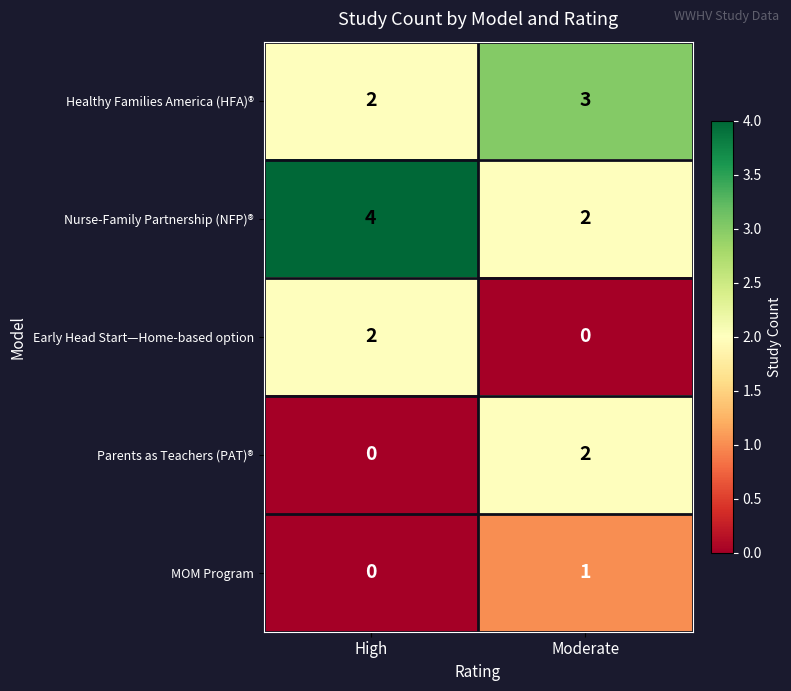

Reading left to right, what are all the values shown in this chart?

Healthy Families America (HFA)®: 2	3
Nurse-Family Partnership (NFP)®: 4	2
Early Head Start—Home-based option: 2	0
Parents as Teachers (PAT)®: 0	2
MOM Program: 0	1